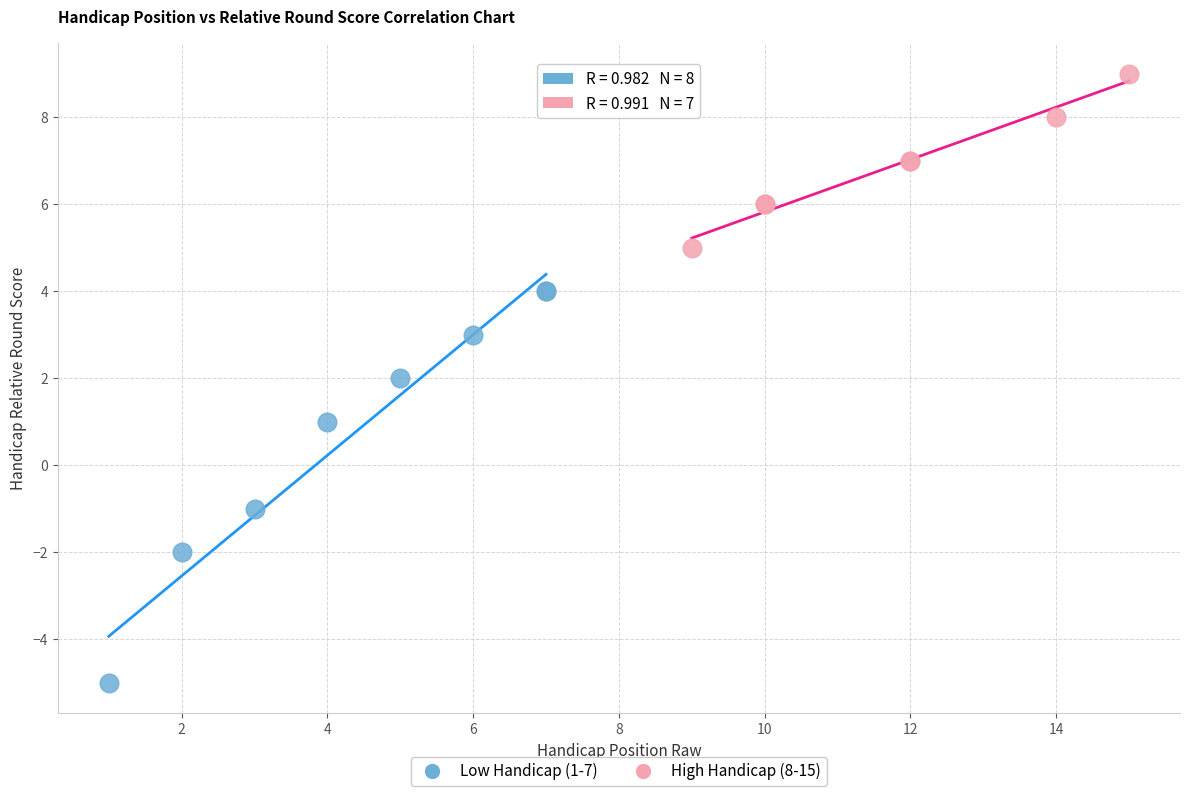

What are all the series names shown in the legend?

Low Handicap (1-7), High Handicap (8-15)